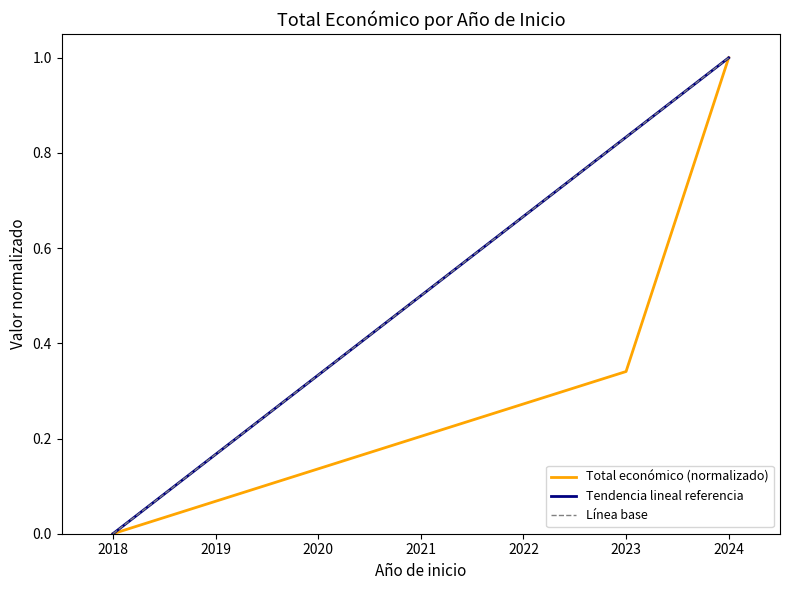

What is the value of the Línea base point at the 3rd from the left?

1.0